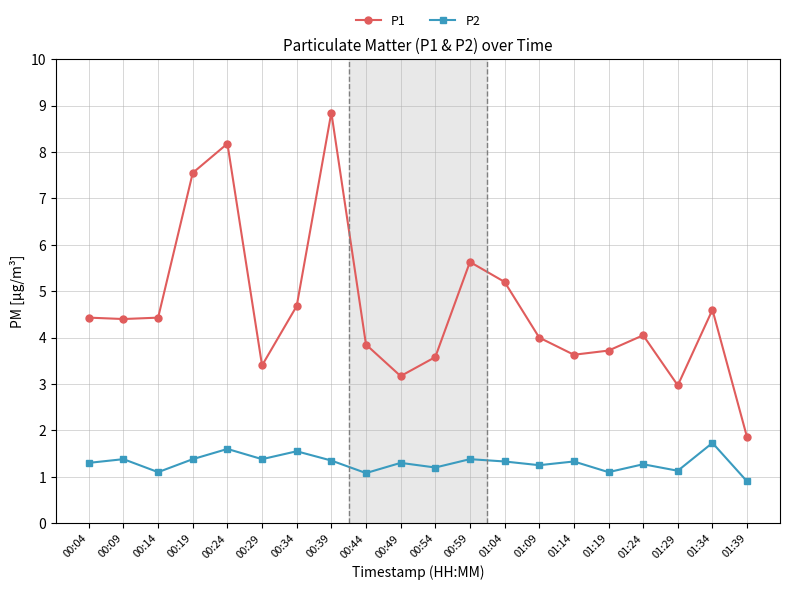

What is the spread (max minus min) of values at 00:19?

6.2